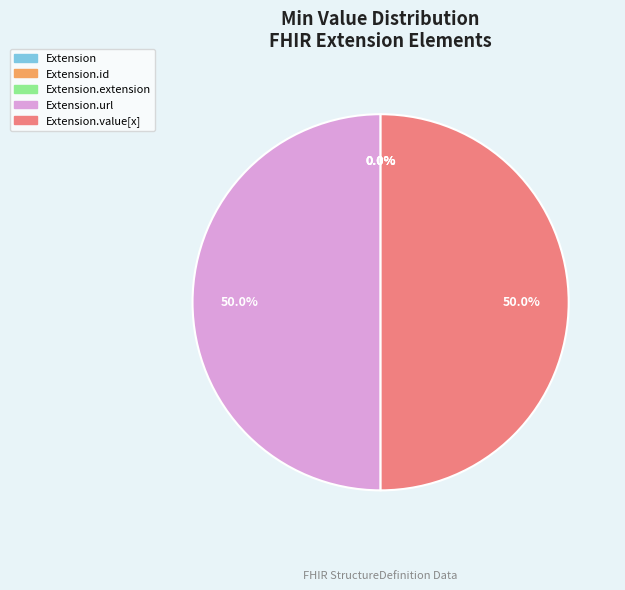

How many slices are in this pie chart?

5